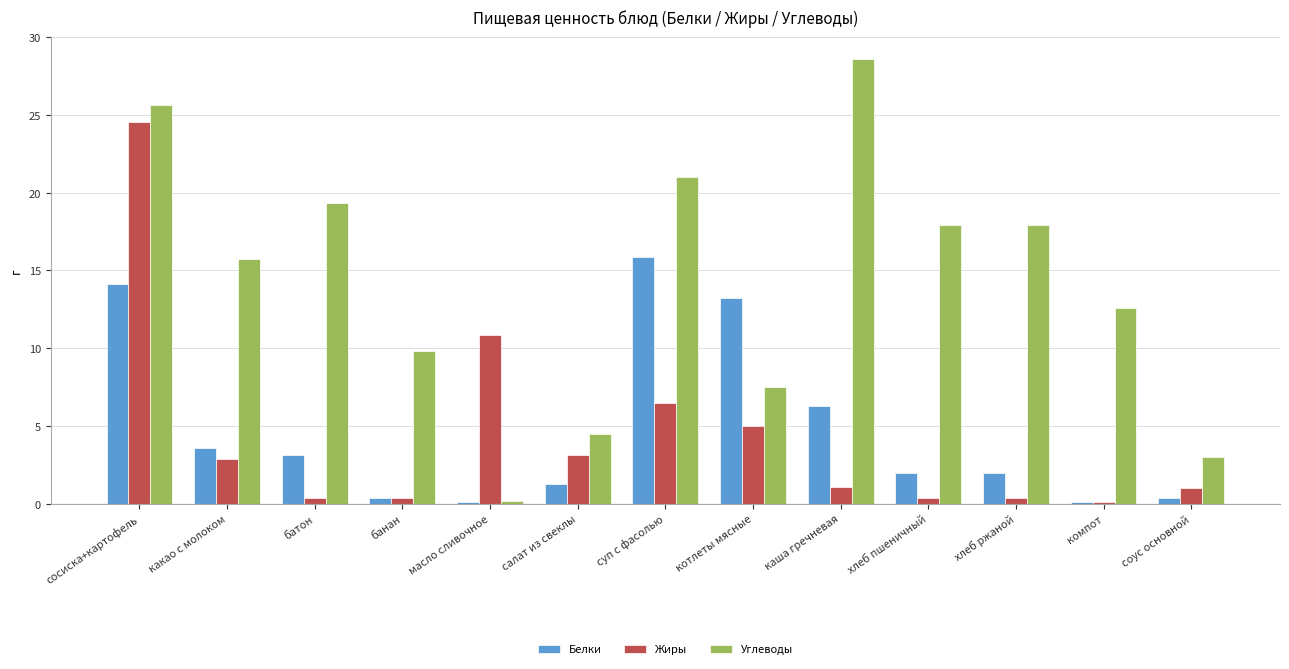

How many values in the Белки series are below 1?

4